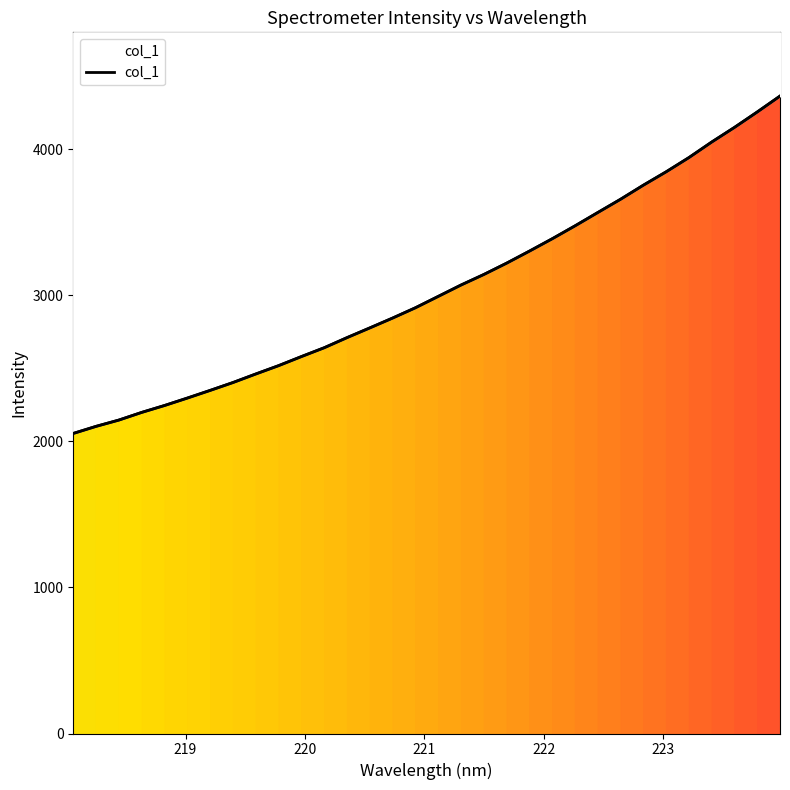

Reading right to left, transcribe all the data shown in this chart.

4363.6	4254.7	4149.0	4048.8	3942.4	3845.1	3753.5	3657.2	3566.4	3475.1	3386.8	3302.2	3219.8	3142.3	3070.2	2992.3	2914.6	2844.2	2776.7	2710.2	2641.0	2580.5	2518.3	2461.2	2402.7	2348.8	2296.4	2245.4	2198.2	2145.8	2102.7	2054.2